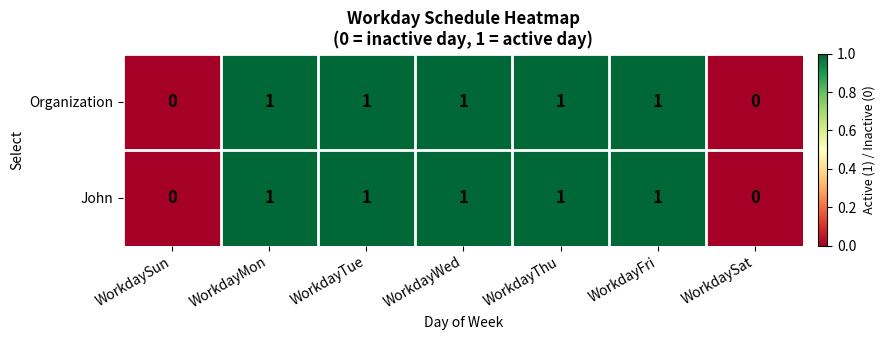

Count the number of categories in the chart.

7